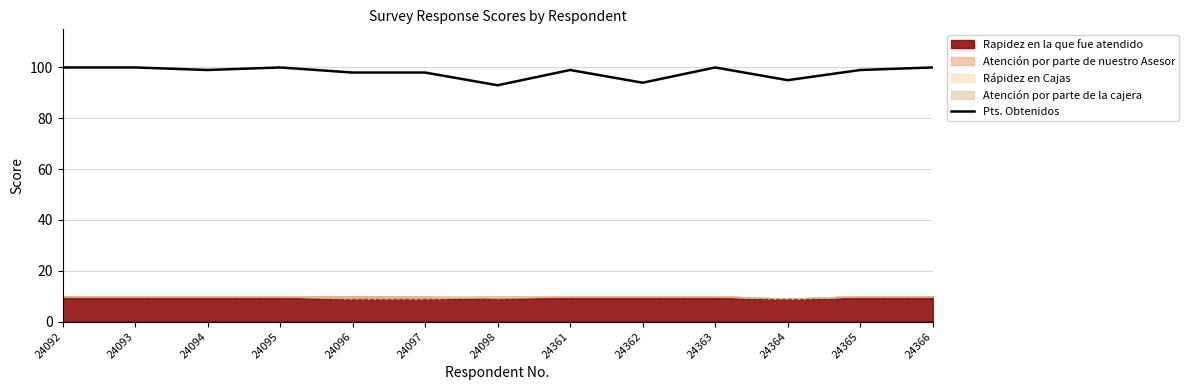

The chart shows a value of 100 at 24093. True or false?

True